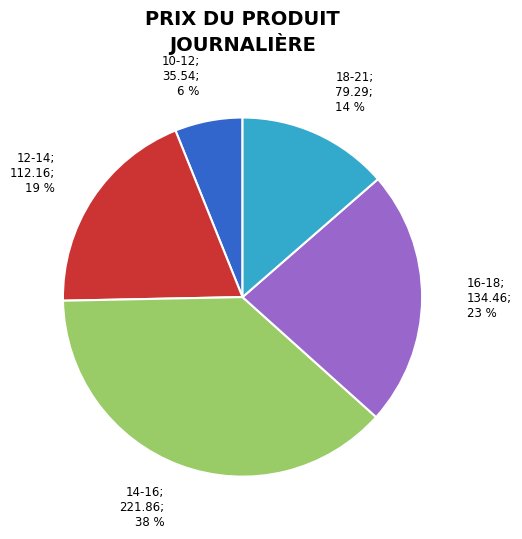

To the nearest percent, what is the difference between the largest and smallest slice percentages?

32%